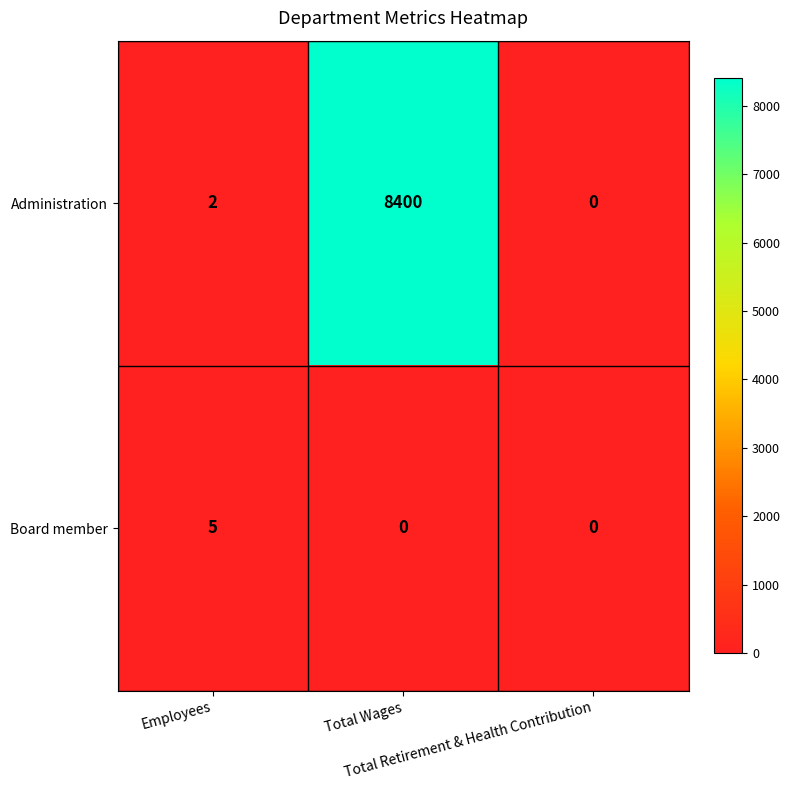

What is the maximum value shown in the chart?

8400